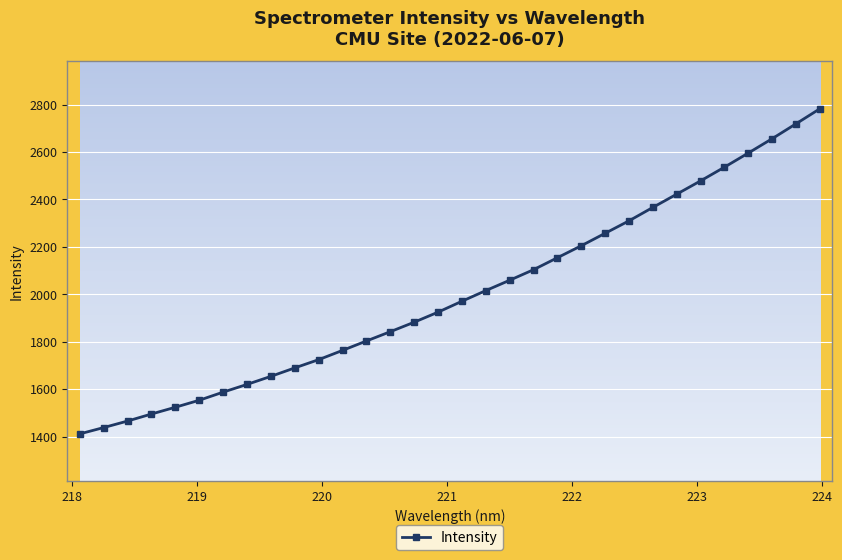

What is the greatest value displayed?

2782.0